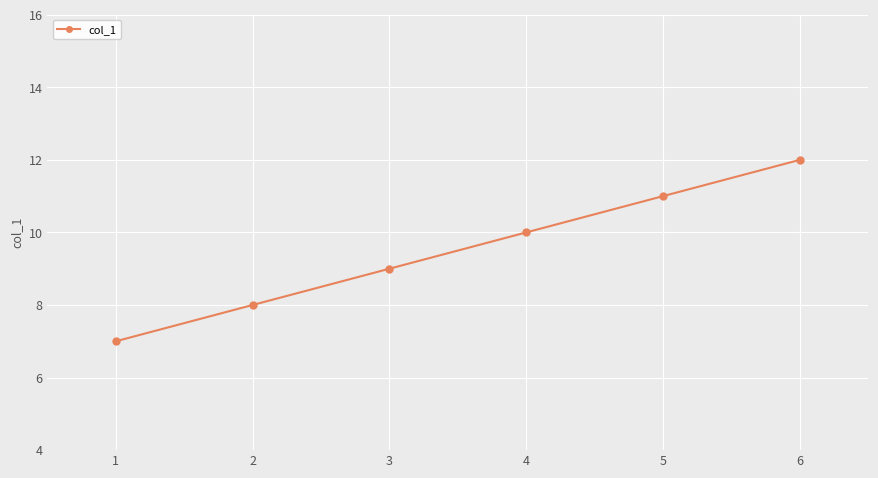

How many lines are shown in the chart?

1